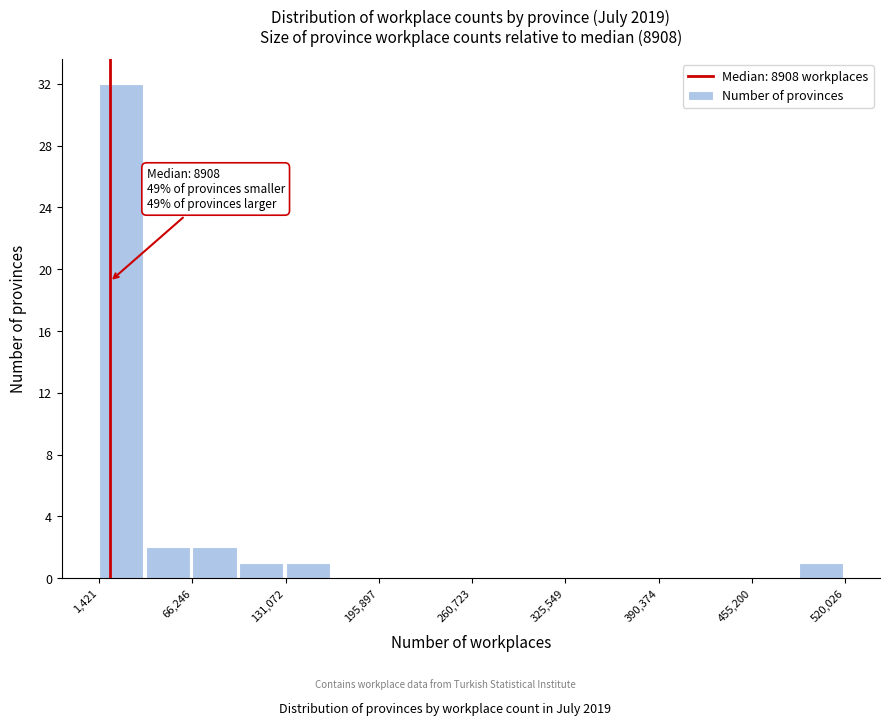

Around what value on the x-axis is the tallest bar? Give the approximate position of its centre, as read against the axis.

20000